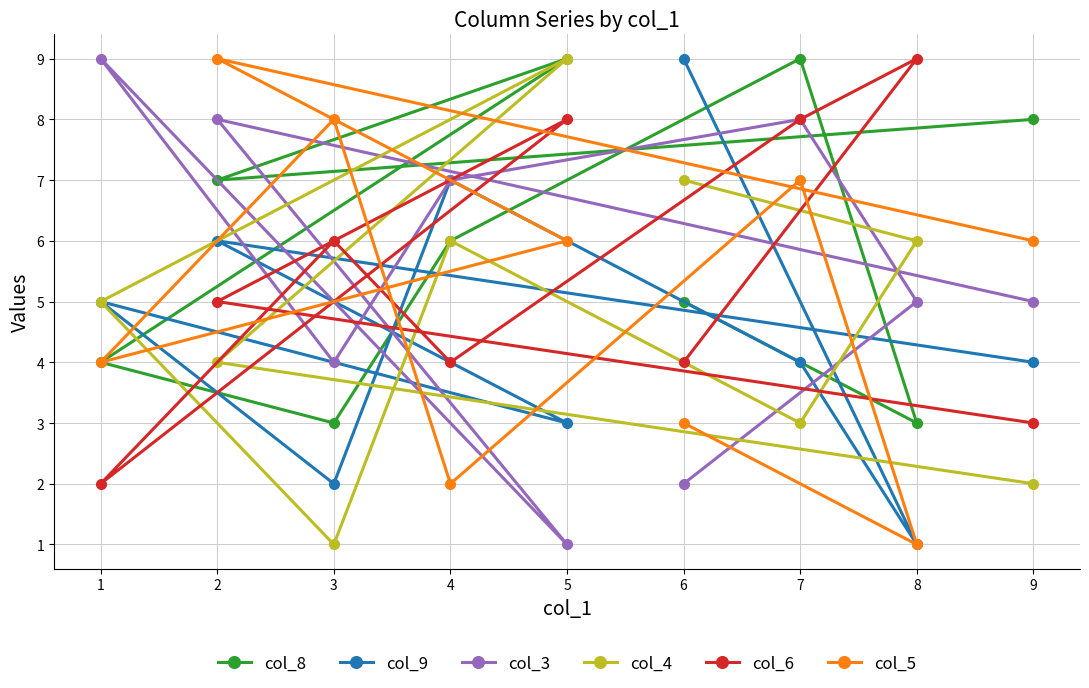

What is the difference between the maximum and minimum values in the col_9 series?

8